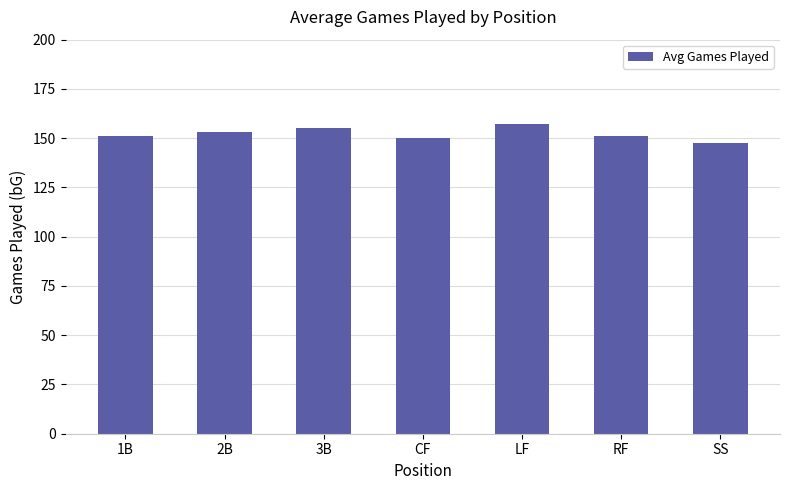

Between RF and LF, which is larger?

LF